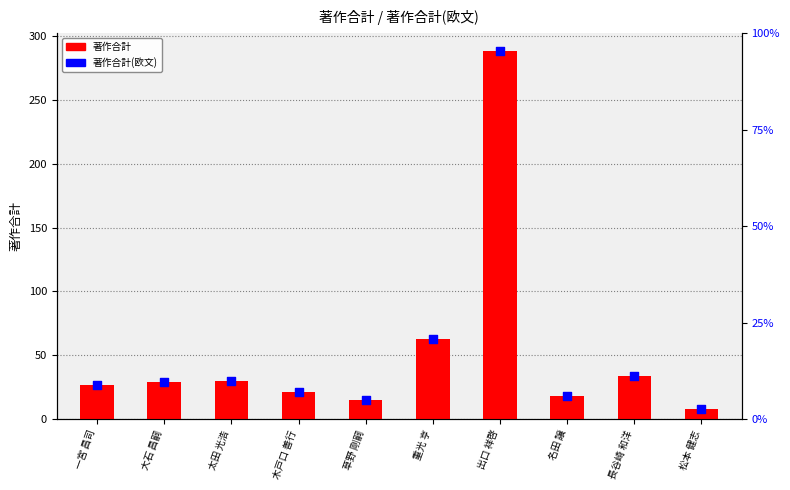

At how many categories does at least one series exceed 237?

1